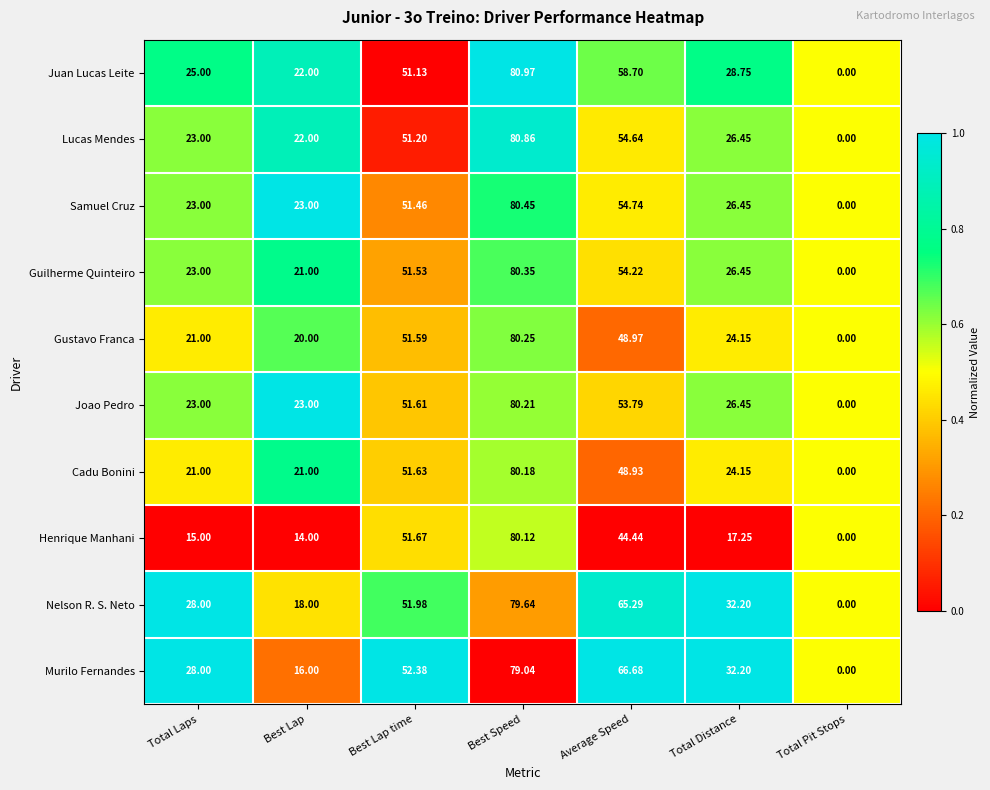

Which series changed the most between Best Speed and Average Speed?

Henrique Manhani